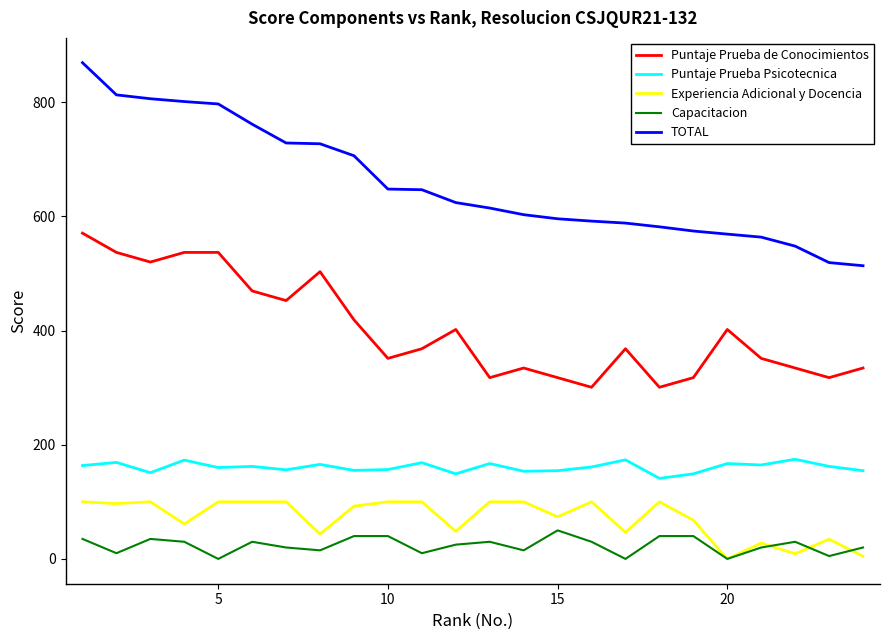

True or false: Experiencia Adicional y Docencia and Puntaje Prueba de Conocimientos cross at least once.

False